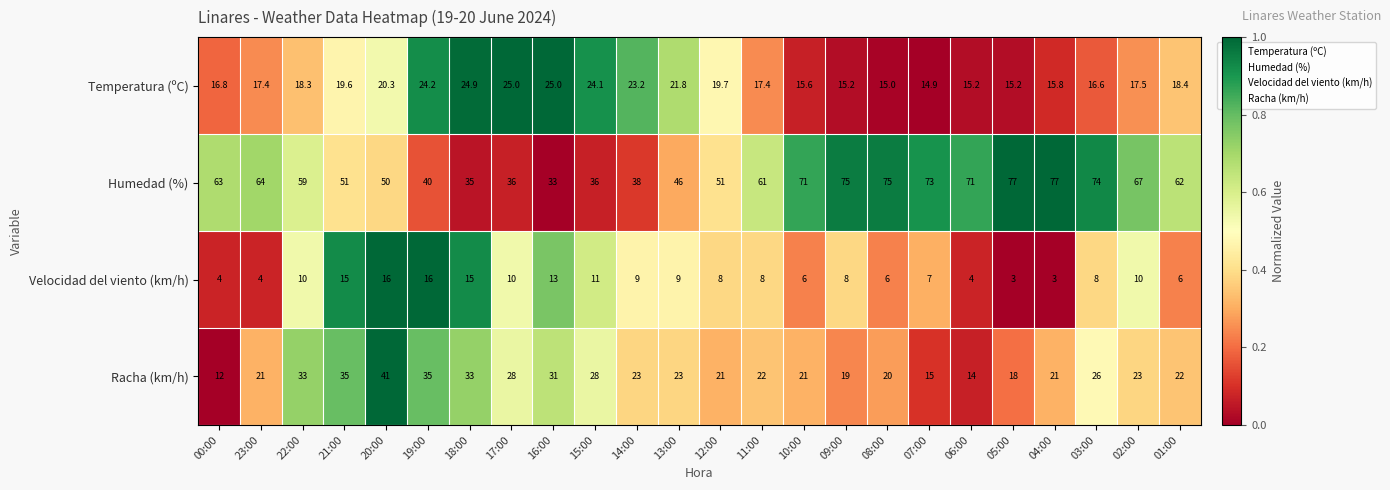

Where does the Humedad (%) series first go above 62?

00:00